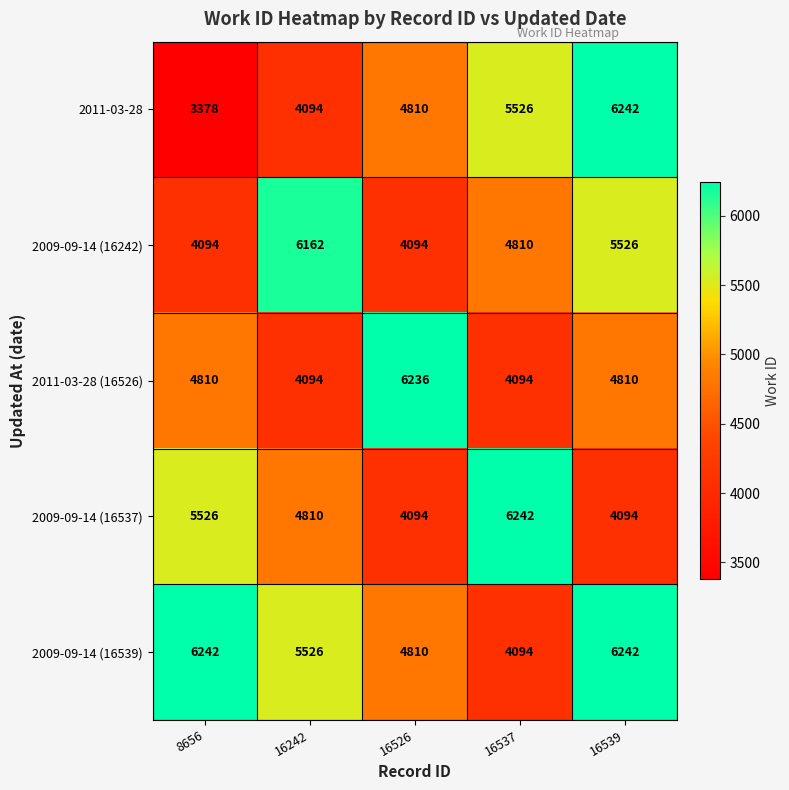

Reading left to right, transcribe all the data shown in this chart.

2011-03-28: 3378	4094	4810	5526	6242
2009-09-14 (16242): 4094	6162	4094	4810	5526
2011-03-28 (16526): 4810	4094	6236	4094	4810
2009-09-14 (16537): 5526	4810	4094	6242	4094
2009-09-14 (16539): 6242	5526	4810	4094	6242